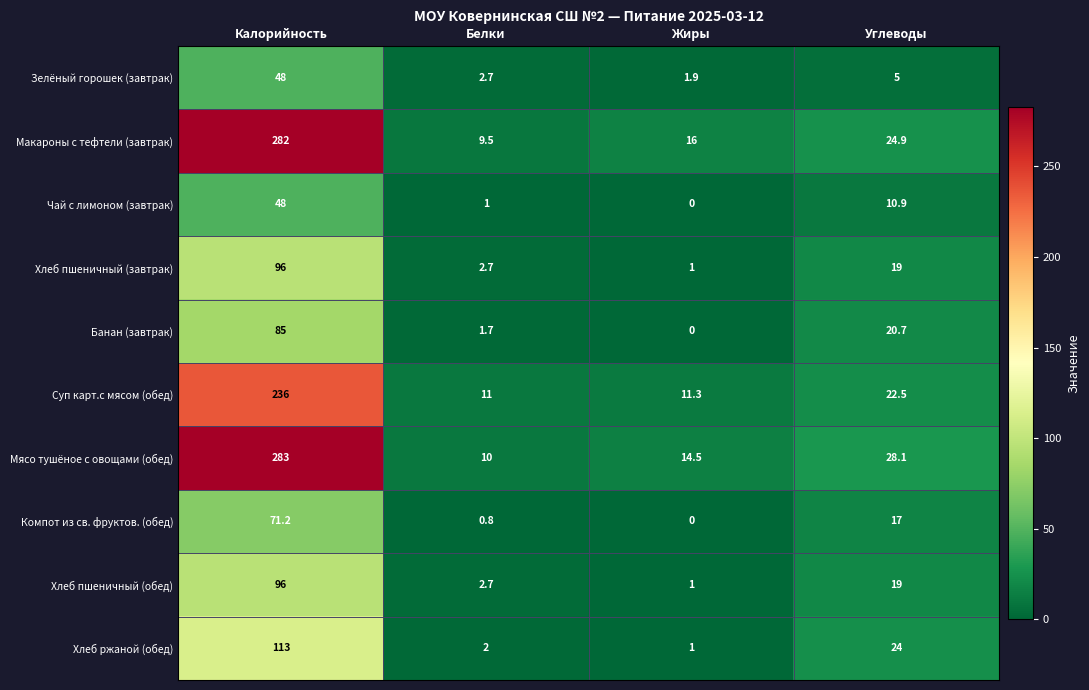

What is the difference between the Мясо тушёное с овощами (обед) values at Белки and Жиры?

4.5